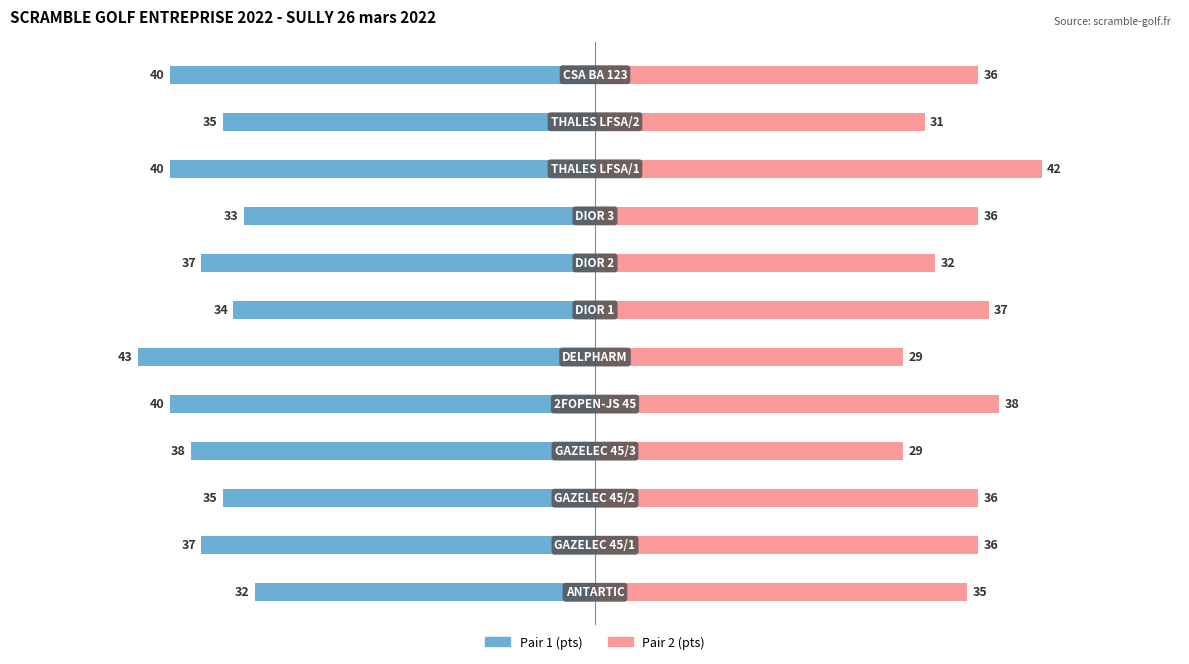

The value of Pair 1 (pts) at 1 is -53. True or false?

False